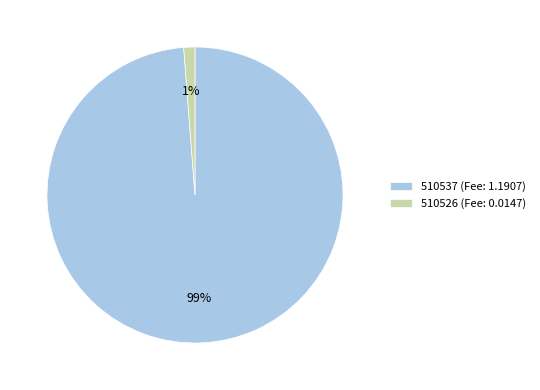

The 510537 slice represents 99% of the pie. True or false?

True